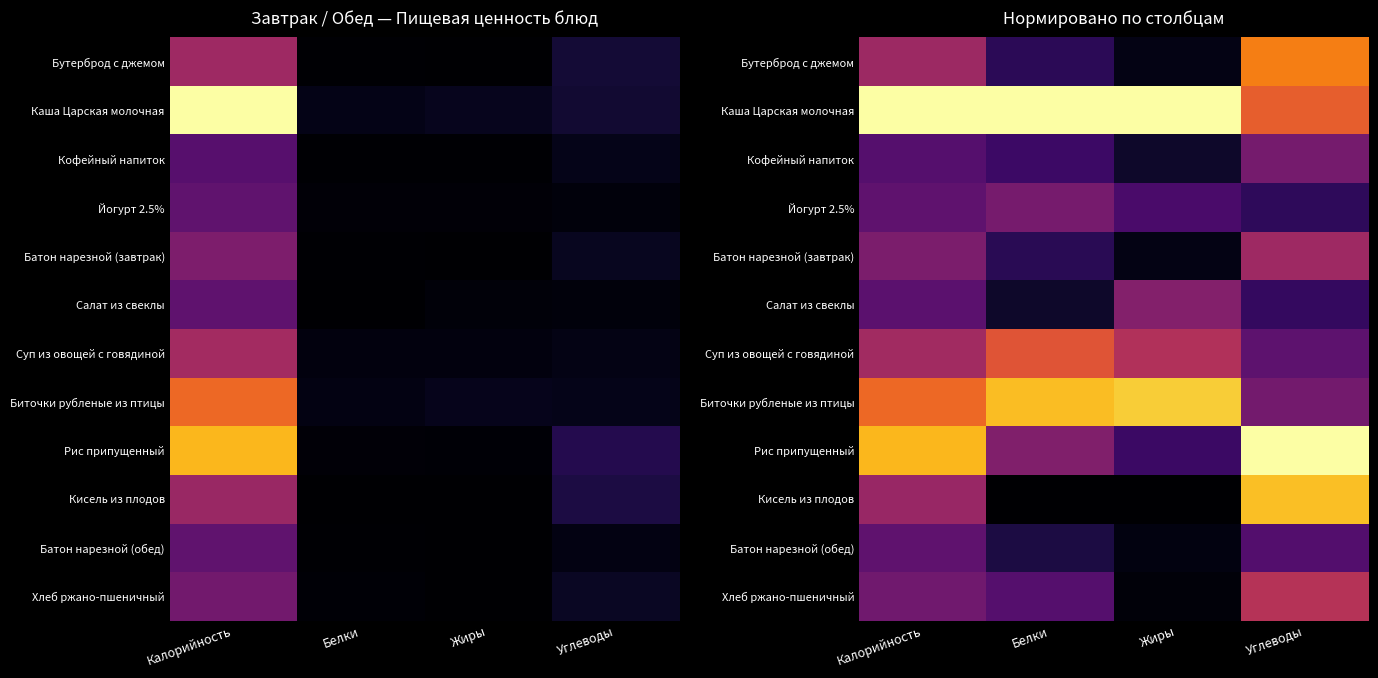

At which category is the sum across all series the highest?

Углеводы